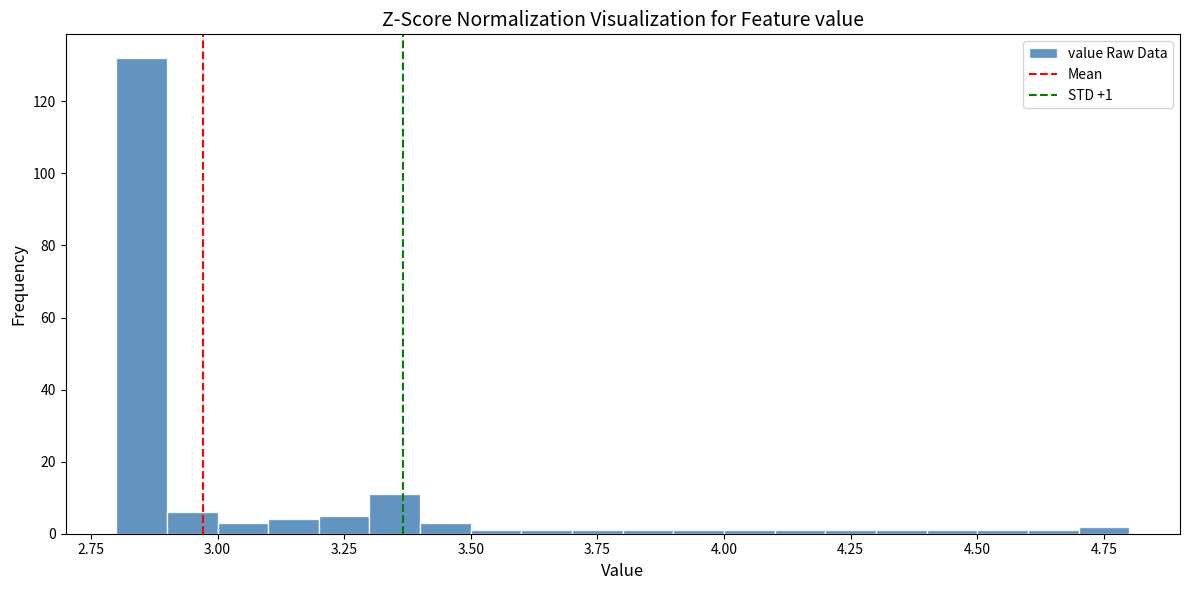

Around what value on the x-axis is the tallest bar? Give the approximate position of its centre, as read against the axis.

2.85